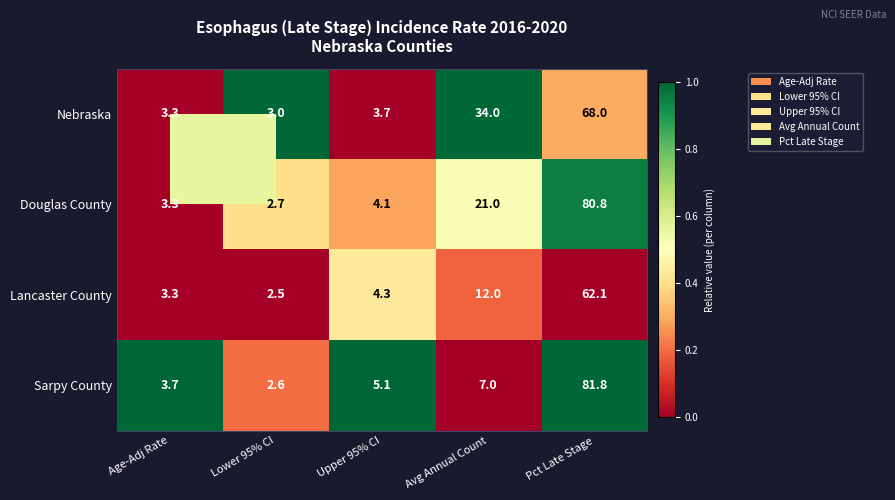

What value does the Lancaster County series have at Lower 95% CI?

2.5